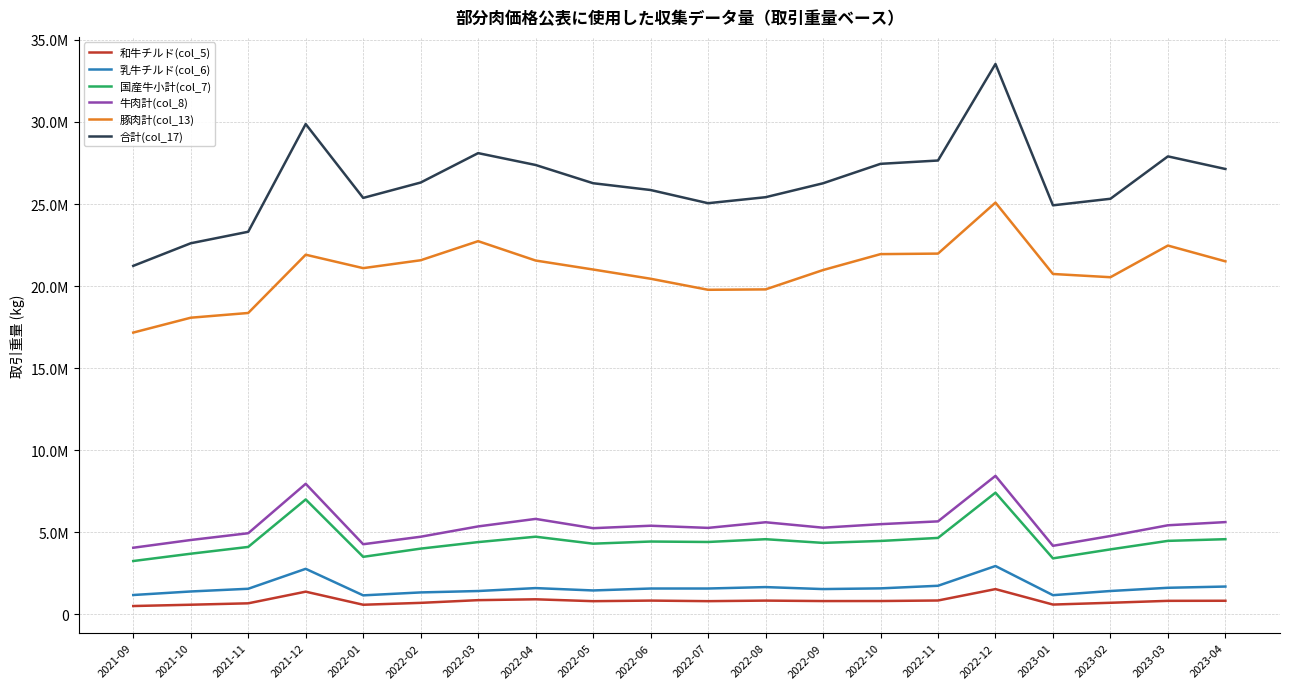

Is this an area chart (filled region under the line)?

No